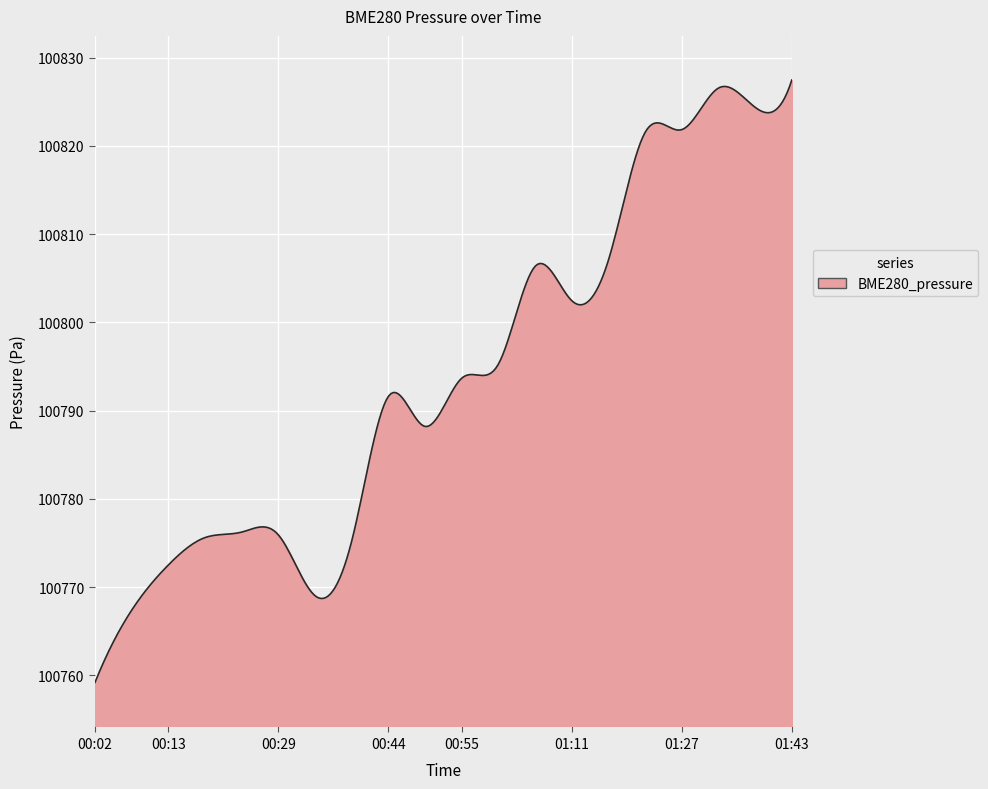

What is the smallest value displayed?

100759.2